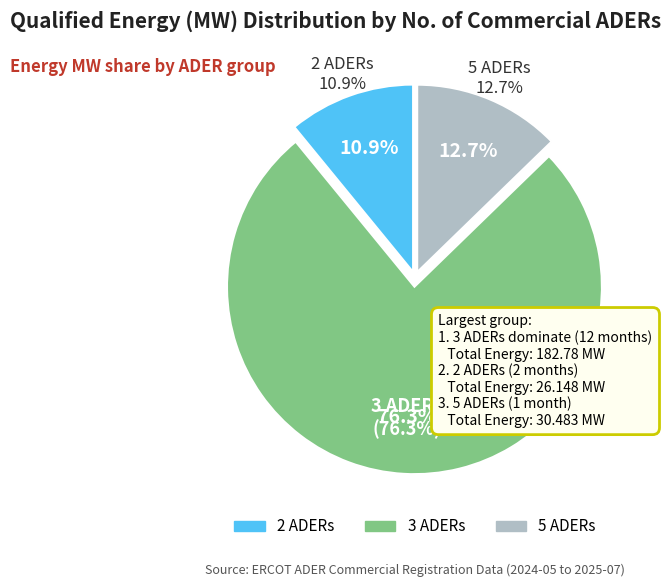

To the nearest percent, what percentage of the pie is 2025-07?

13%